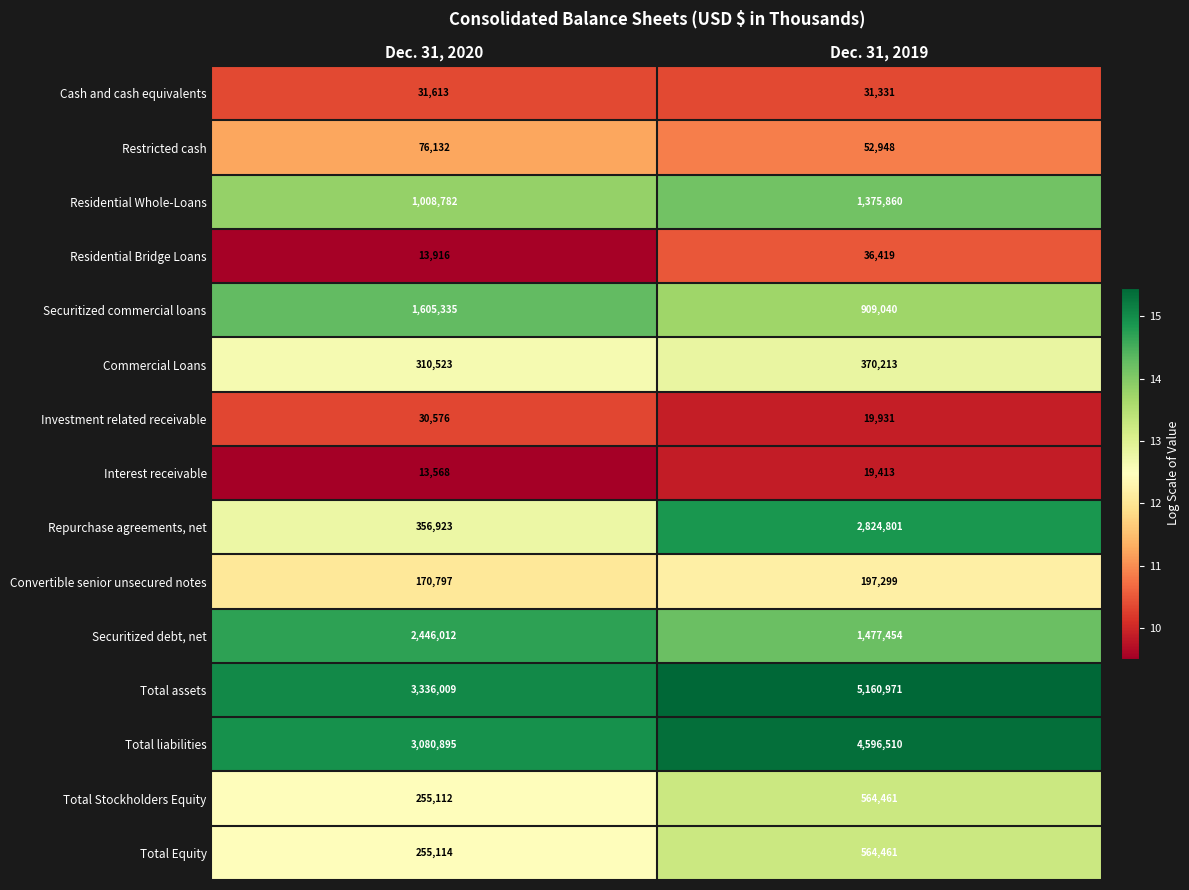

Reading right to left, extract all data points from this chart.

Cash and cash equivalents: 31331	31613
Restricted cash: 52948	76132
Residential Whole-Loans: 1375860	1008782
Residential Bridge Loans: 36419	13916
Securitized commercial loans: 909040	1605335
Commercial Loans: 370213	310523
Investment related receivable: 19931	30576
Interest receivable: 19413	13568
Repurchase agreements, net: 2824801	356923
Convertible senior unsecured notes: 197299	170797
Securitized debt, net: 1477454	2446012
Total assets: 5160971	3336009
Total liabilities: 4596510	3080895
Total Stockholders Equity: 564461	255112
Total Equity: 564461	255114